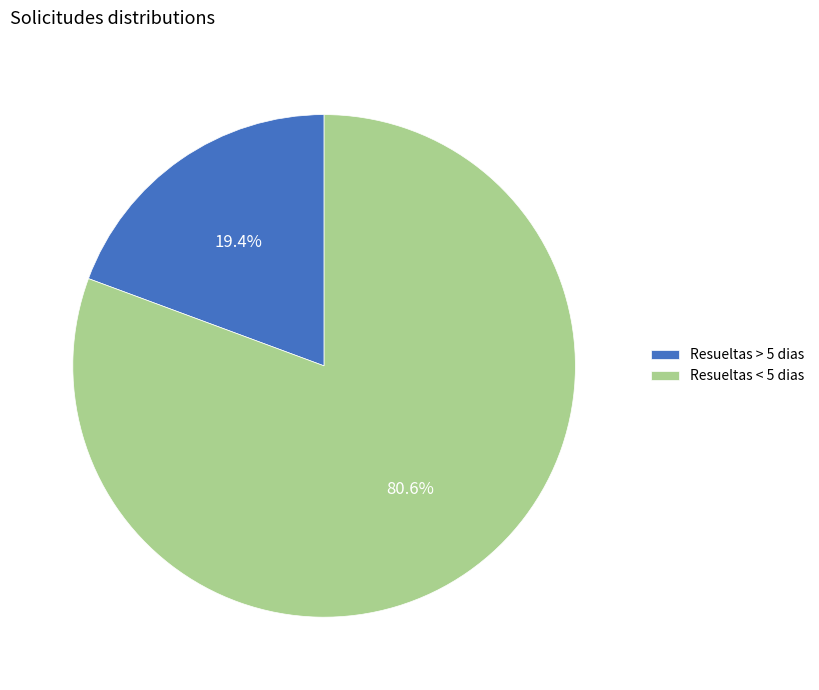

What is the smallest slice in the pie chart?

Resueltas > 5 dias